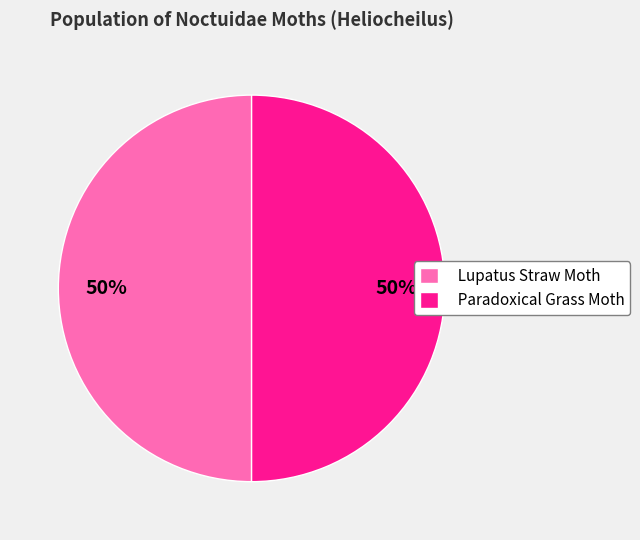

What is the ratio of the value at Paradoxical Grass Moth to the value at Lupatus Straw Moth?

1.0